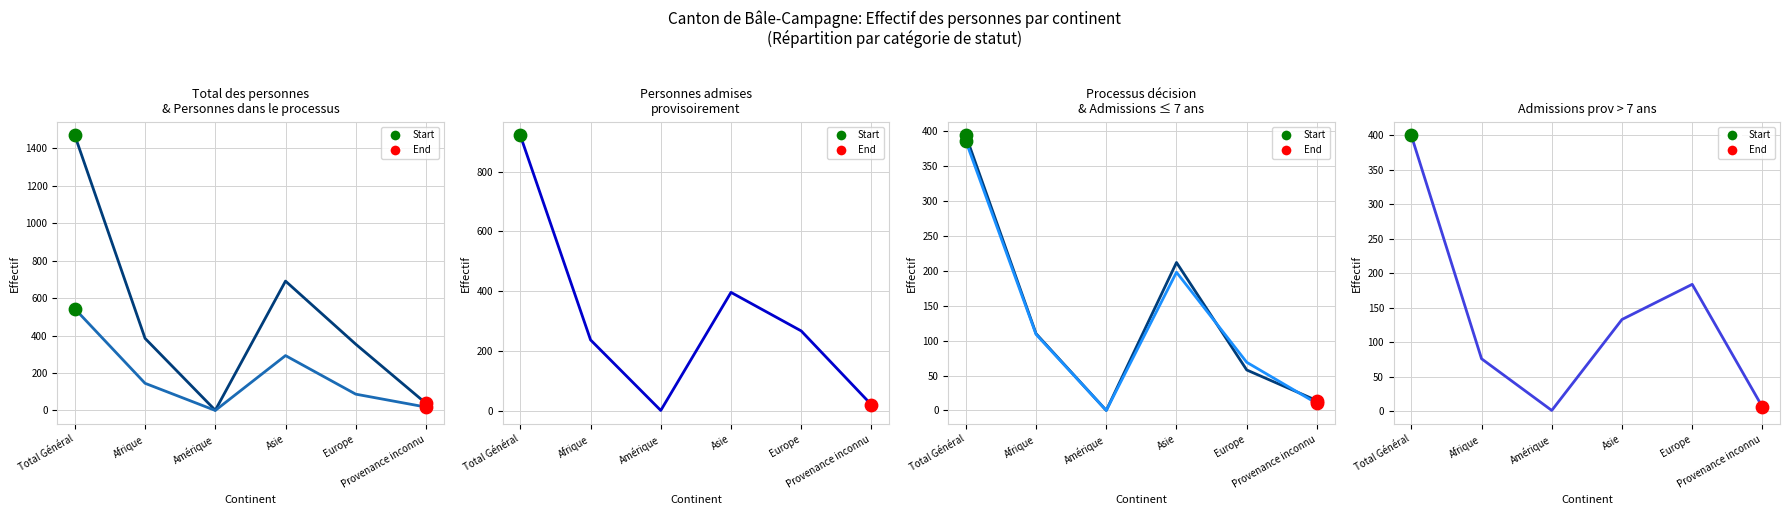

Which series contains the lowest Y value?

Personnes dans le processus